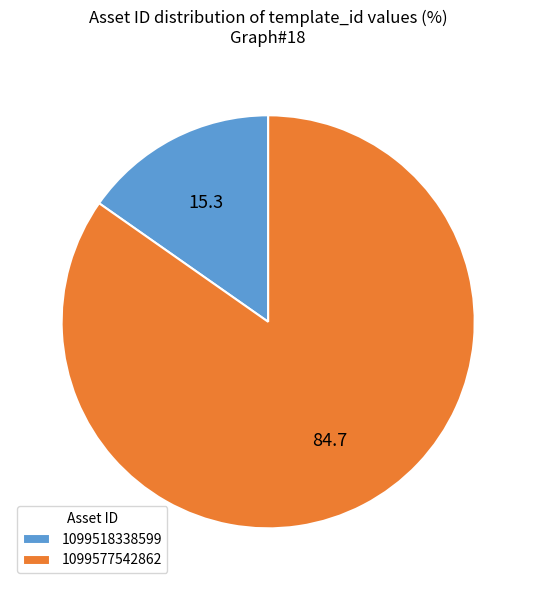

Combined, do 1099577542862 and 1099518338599 account for over 50%?

Yes